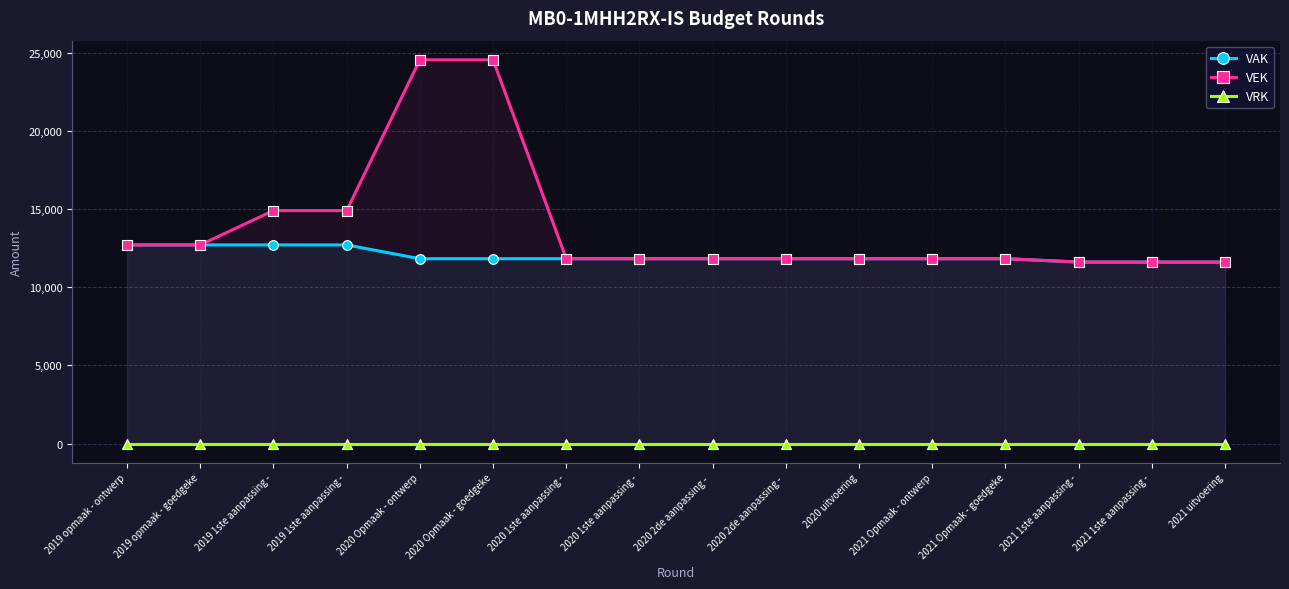

True or false: VEK and VRK intersect in this chart.

False